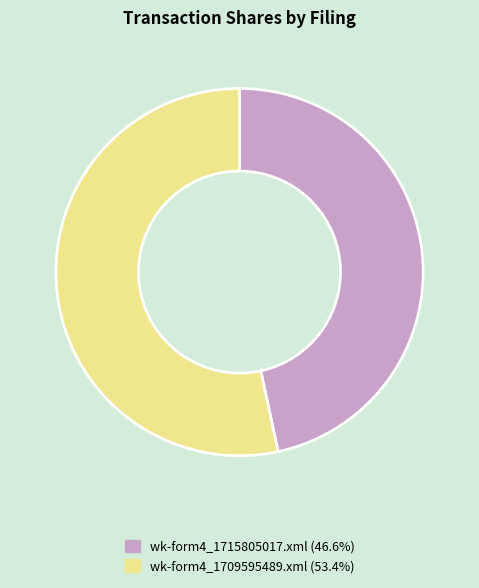

How many segments does this pie chart have?

2